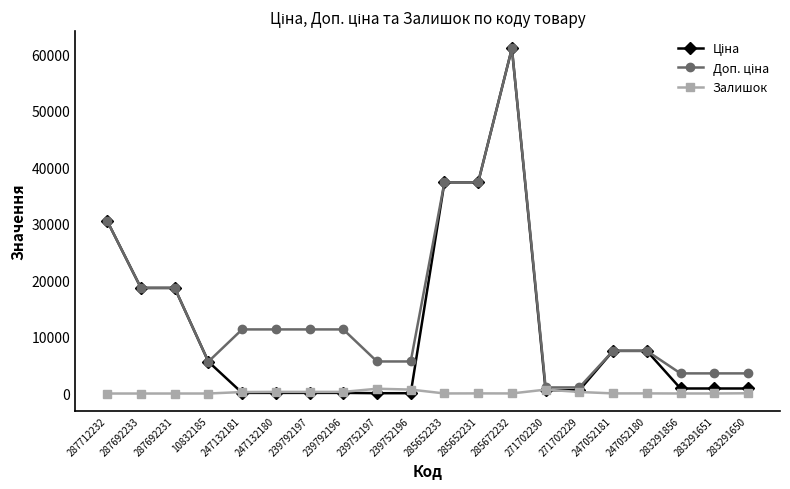

What is the total value across all series at 285672232?

122064.4